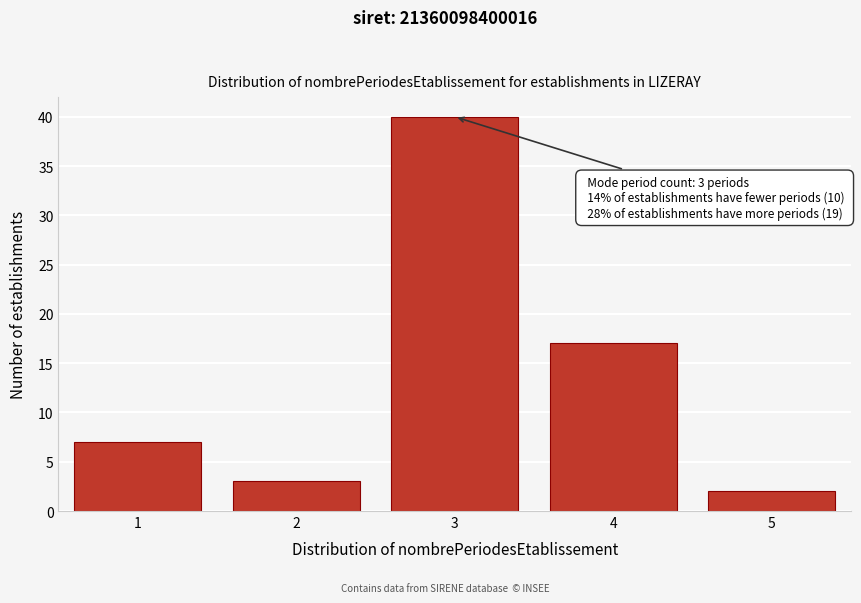

Reading left to right, extract all data points from this chart.

1=7	2=3	3=40	4=17	5=2